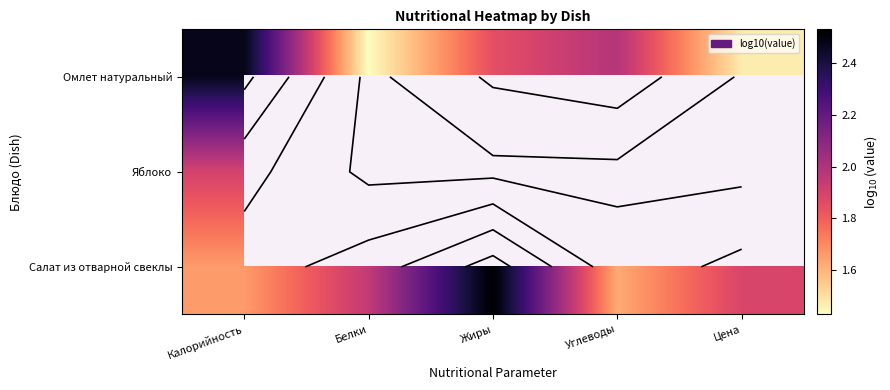

Is it true that Салат из отварной свеклы equals 1.7 at Калорийность?

True